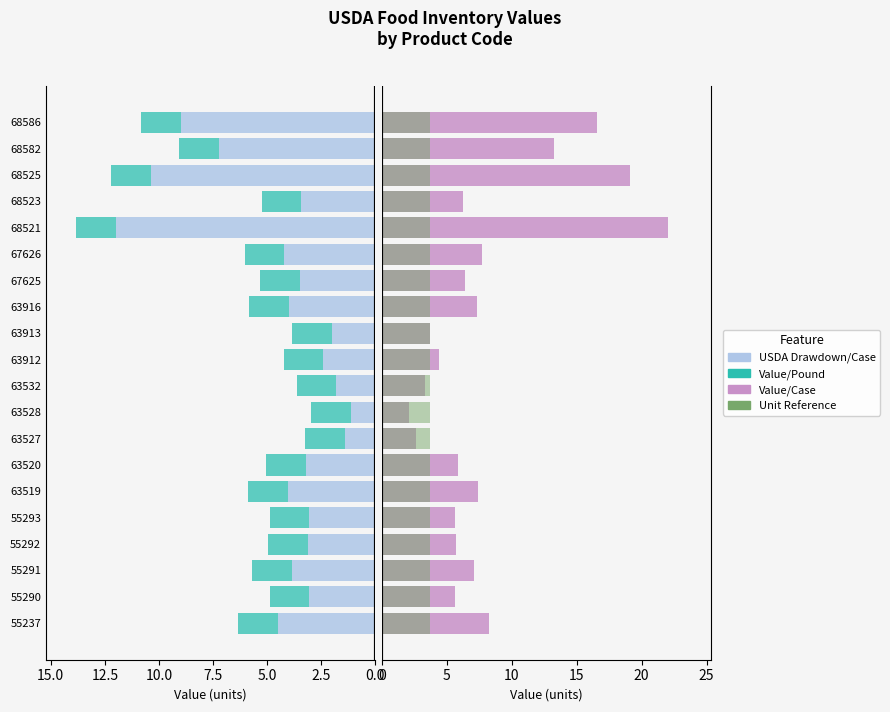

Are the bars horizontal?

Yes